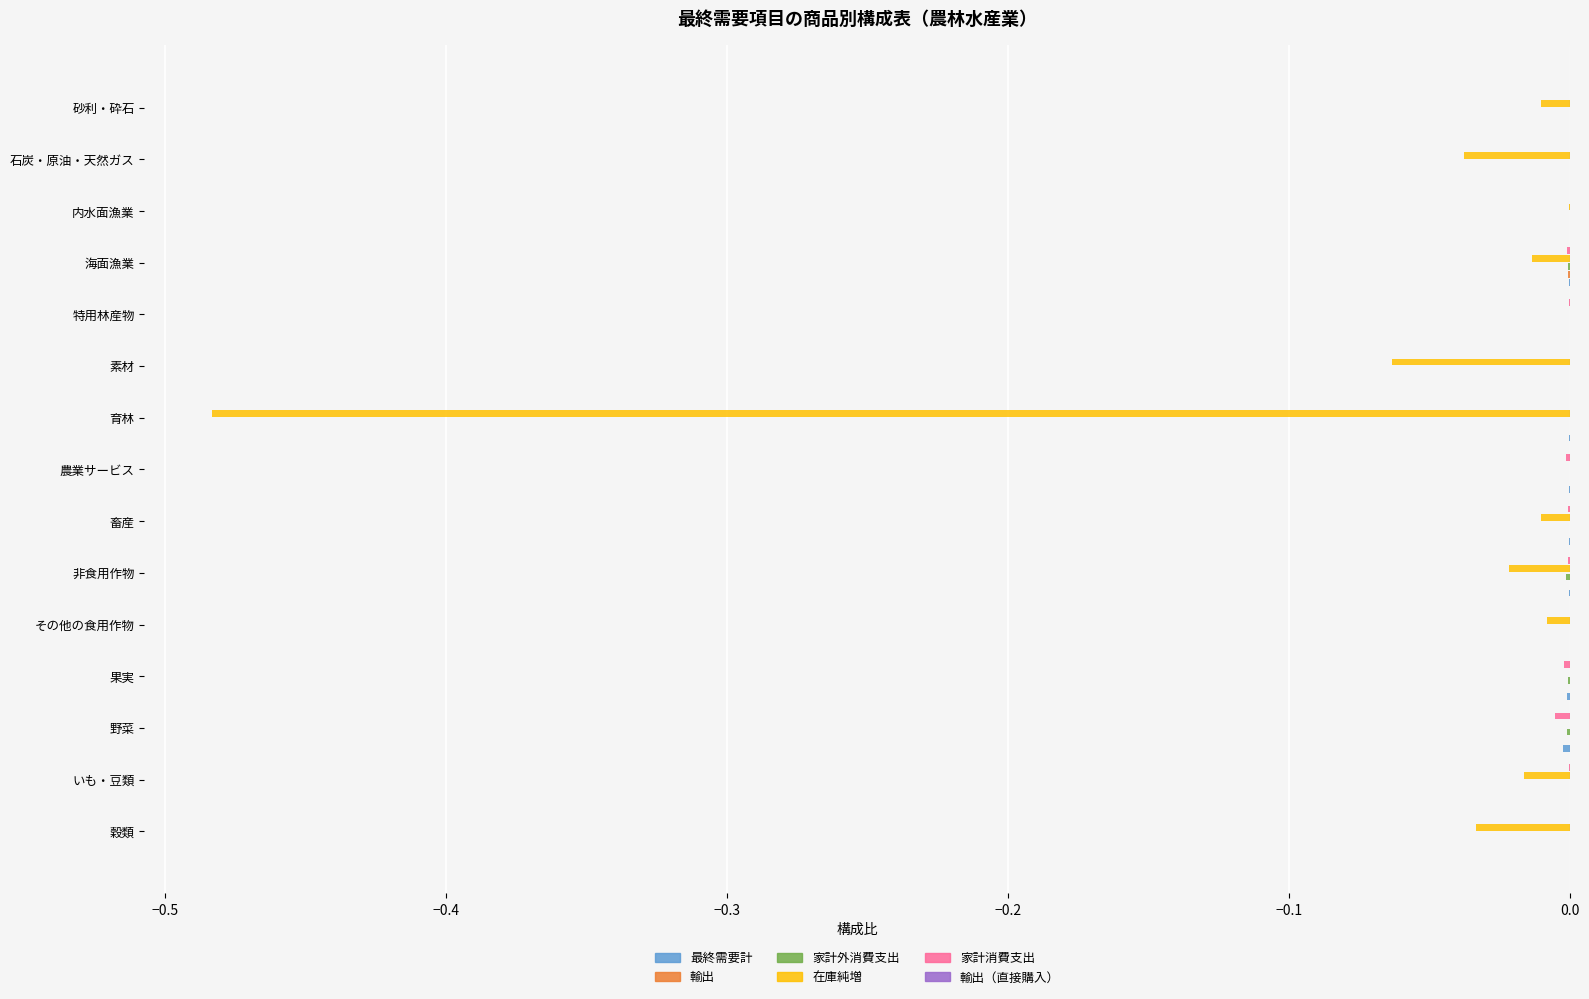

Is it true that 家計消費支出 equals -0.0 at いも・豆類?

True